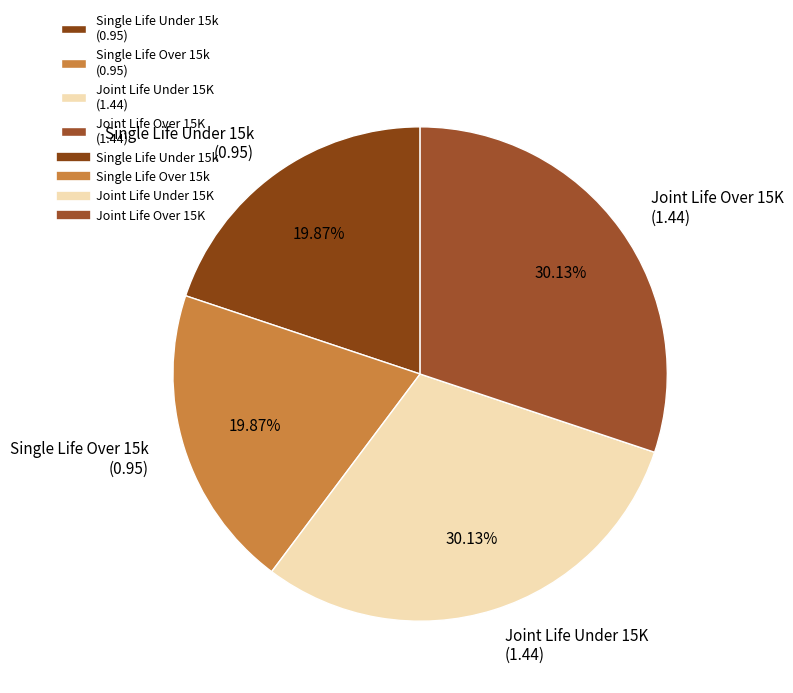

Is the sum of Joint Life Under 15K (1.44) and Joint Life Over 15K (1.44) greater than half?

Yes